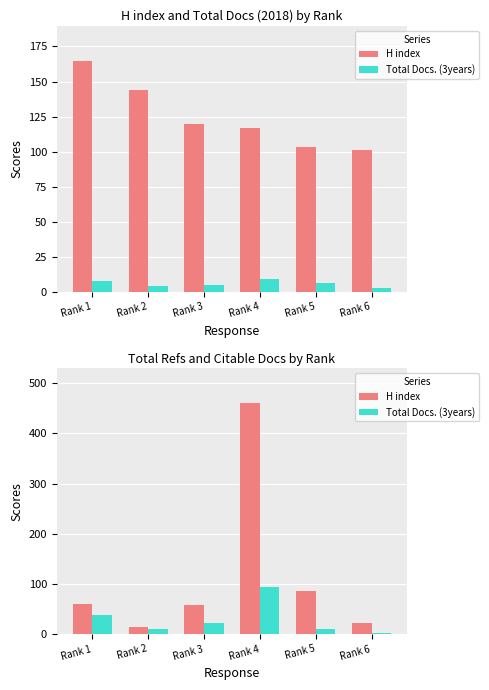

What is the smallest value displayed?

2